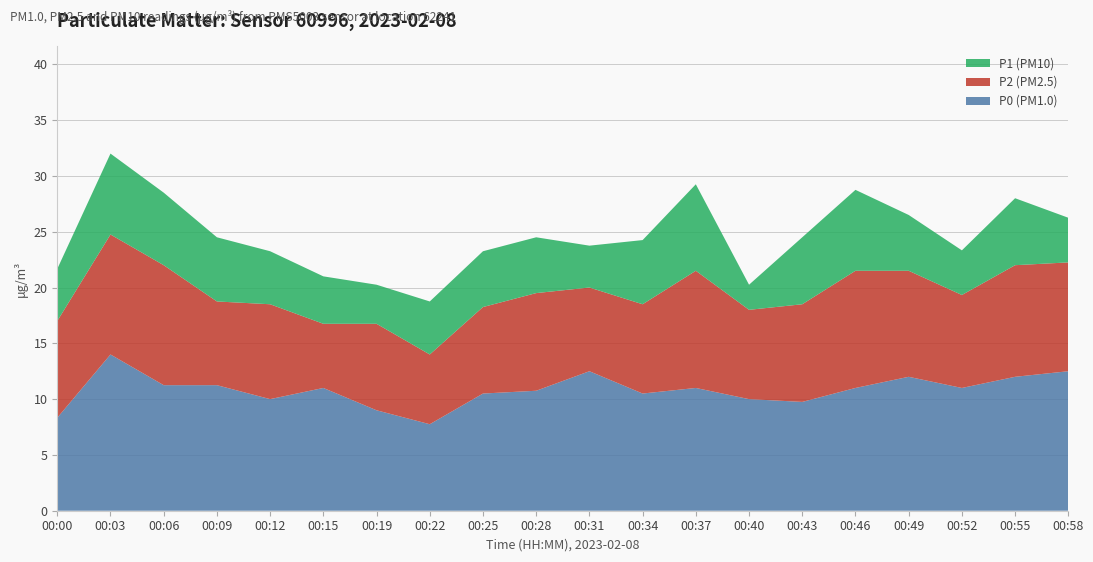

Reading left to right, what are all the values shown in this chart?

P1: 00:00=21.7	00:03=32.0	00:06=28.5	00:09=24.5	00:12=23.2	00:15=21.0	00:19=20.2	00:22=18.8	00:25=23.2	00:28=24.5	00:31=23.8	00:34=24.2	00:37=29.2	00:40=20.2	00:43=24.5	00:46=28.8	00:49=26.5	00:52=23.3	00:55=28.0	00:58=26.2
P2: 00:00=17.0	00:03=24.8	00:06=22.0	00:09=18.8	00:12=18.5	00:15=16.8	00:19=16.8	00:22=14.0	00:25=18.2	00:28=19.5	00:31=20.0	00:34=18.5	00:37=21.5	00:40=18.0	00:43=18.5	00:46=21.5	00:49=21.5	00:52=19.3	00:55=22.0	00:58=22.2
P0: 00:00=8.3	00:03=14.0	00:06=11.2	00:09=11.2	00:12=10.0	00:15=11.0	00:19=9.0	00:22=7.8	00:25=10.5	00:28=10.8	00:31=12.5	00:34=10.5	00:37=11.0	00:40=10.0	00:43=9.8	00:46=11.0	00:49=12.0	00:52=11.0	00:55=12.0	00:58=12.5